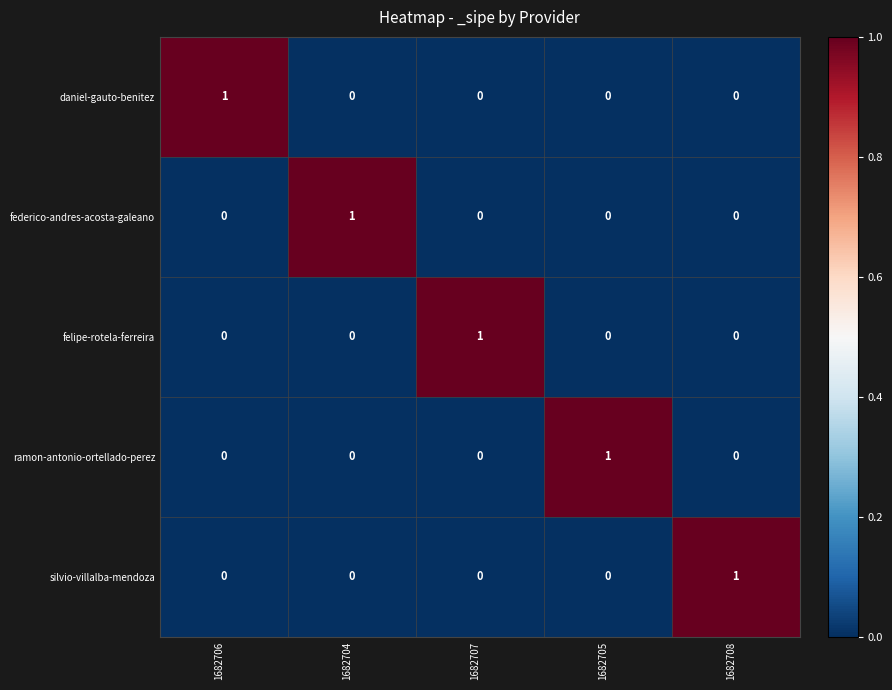

At how many categories does at least one series exceed 0?

5